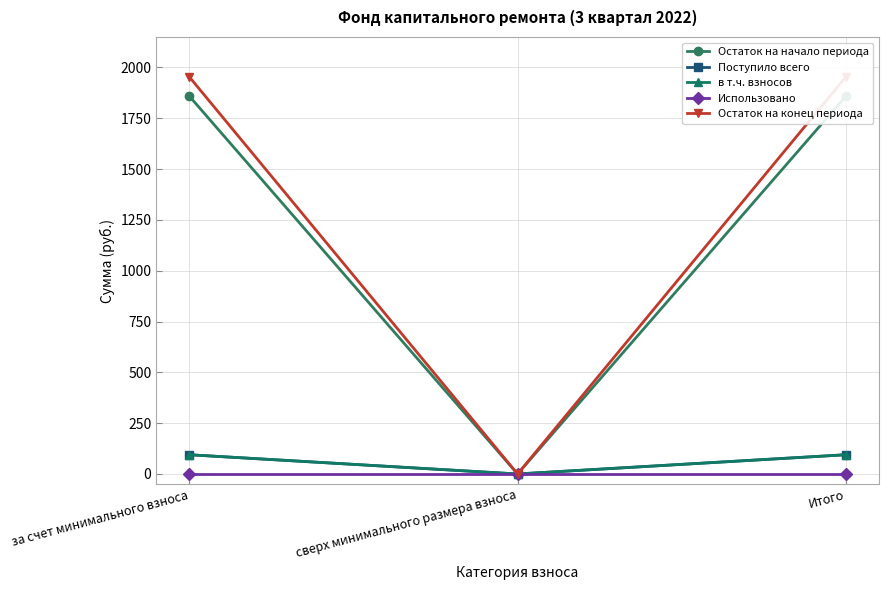

At which label does Остаток на конец периода reach its minimum?

сверх минимального размера взноса